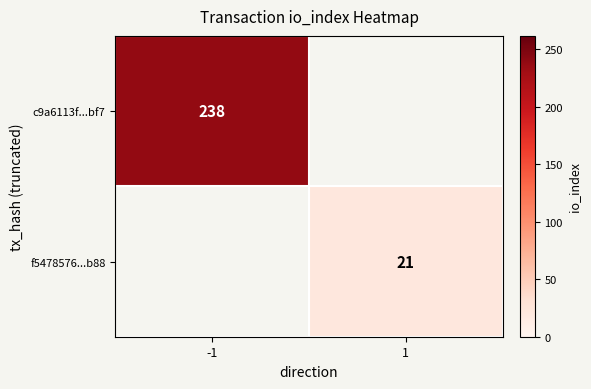

Count the number of categories in the chart.

2